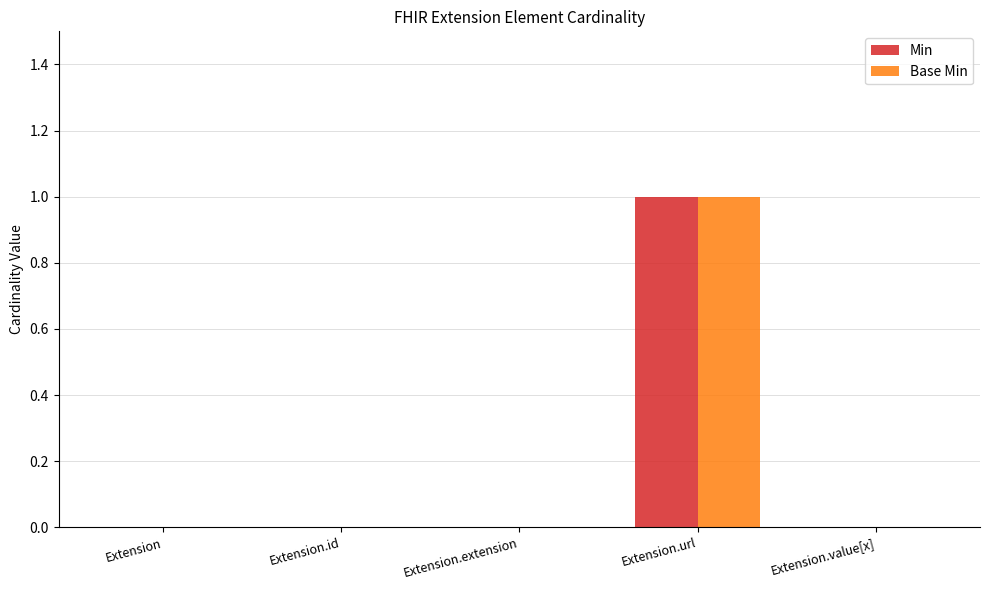

Is it true that Base Min equals -1 at Extension.value[x]?

False